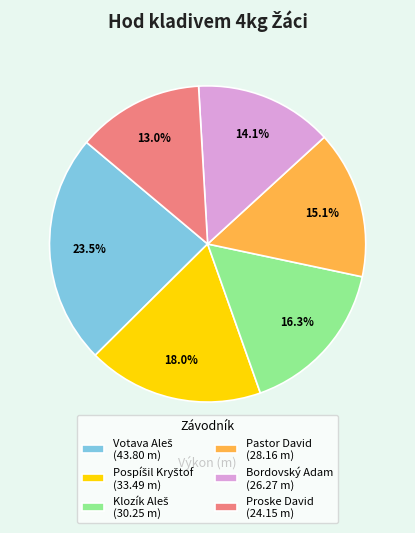

How much of the chart is everything except Bordovský Adam (26.27 m)?

85.9%